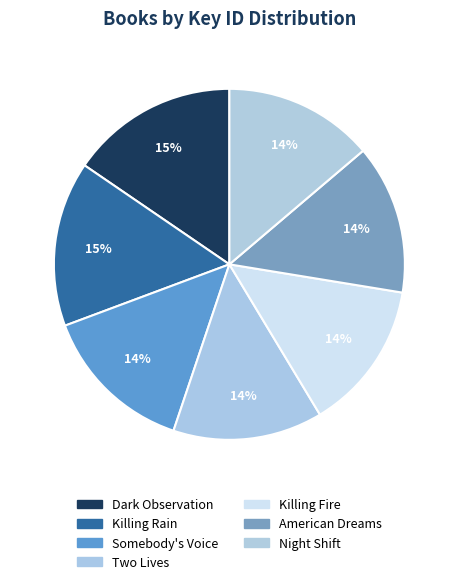

How many segments does this pie chart have?

7